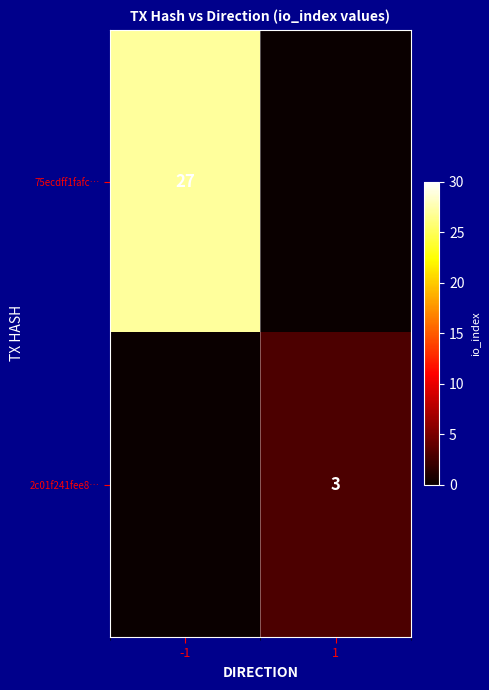

The 75ecdff1fafc… series shows 17 at -1. True or false?

False